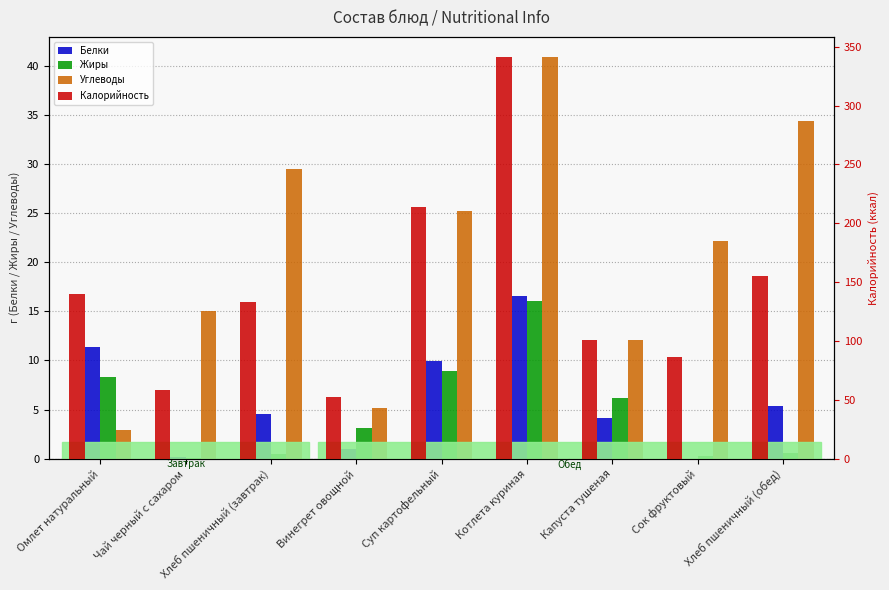

How many values in the Углеводы series are below 22?

4